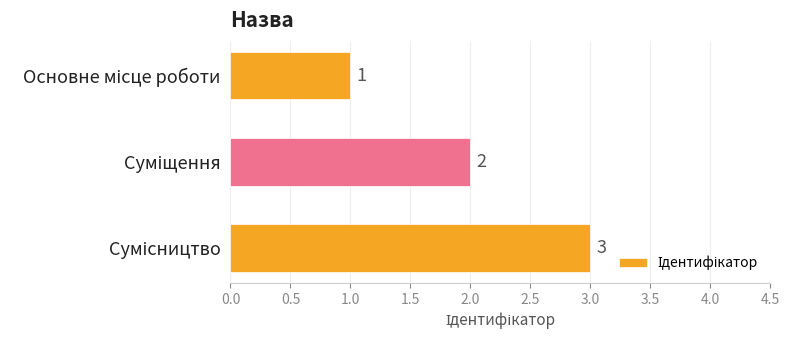

How many values are between 1 and 3?

3